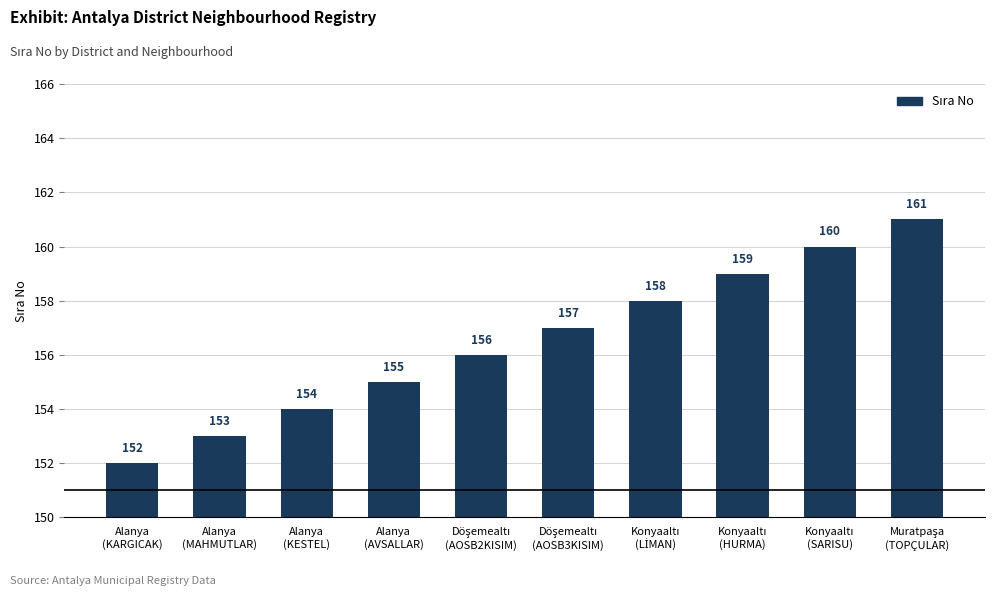

What is the maximum value shown in the chart?

161